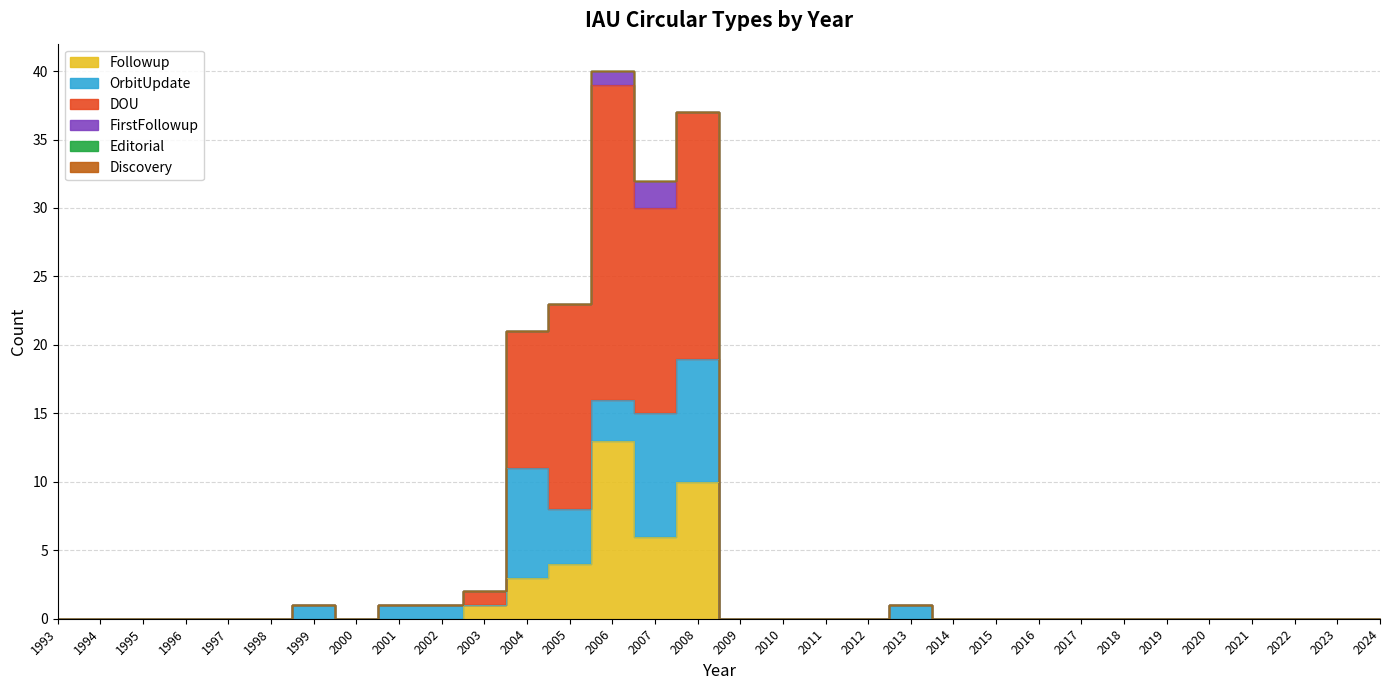

What is the difference between the highest and lowest values at 1999?

1